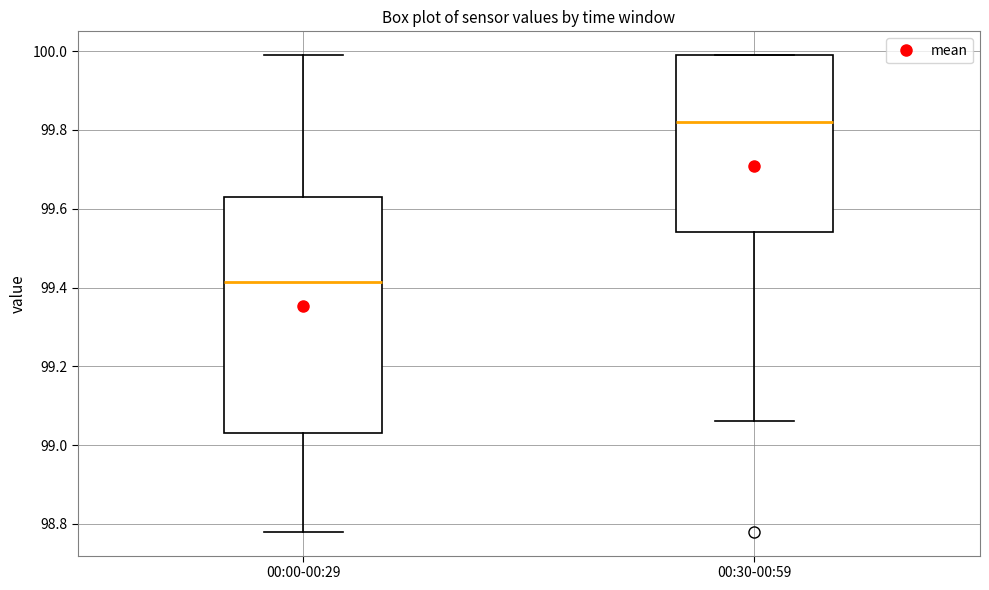

Where is the lower edge of the box for 00:00-00:29 on the y-axis? The values are not printed on the chart, so give them approximately, as read against the axis.

99.04